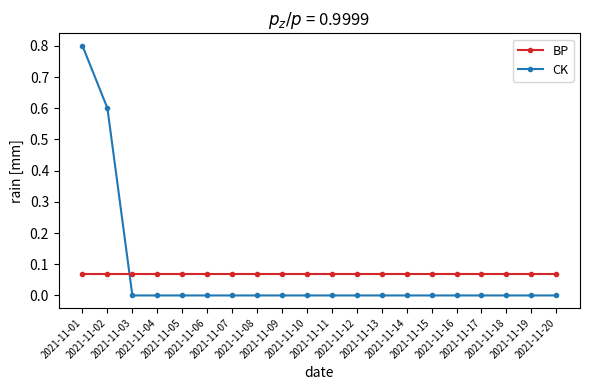

At which label does CK reach its peak?

2021-11-01